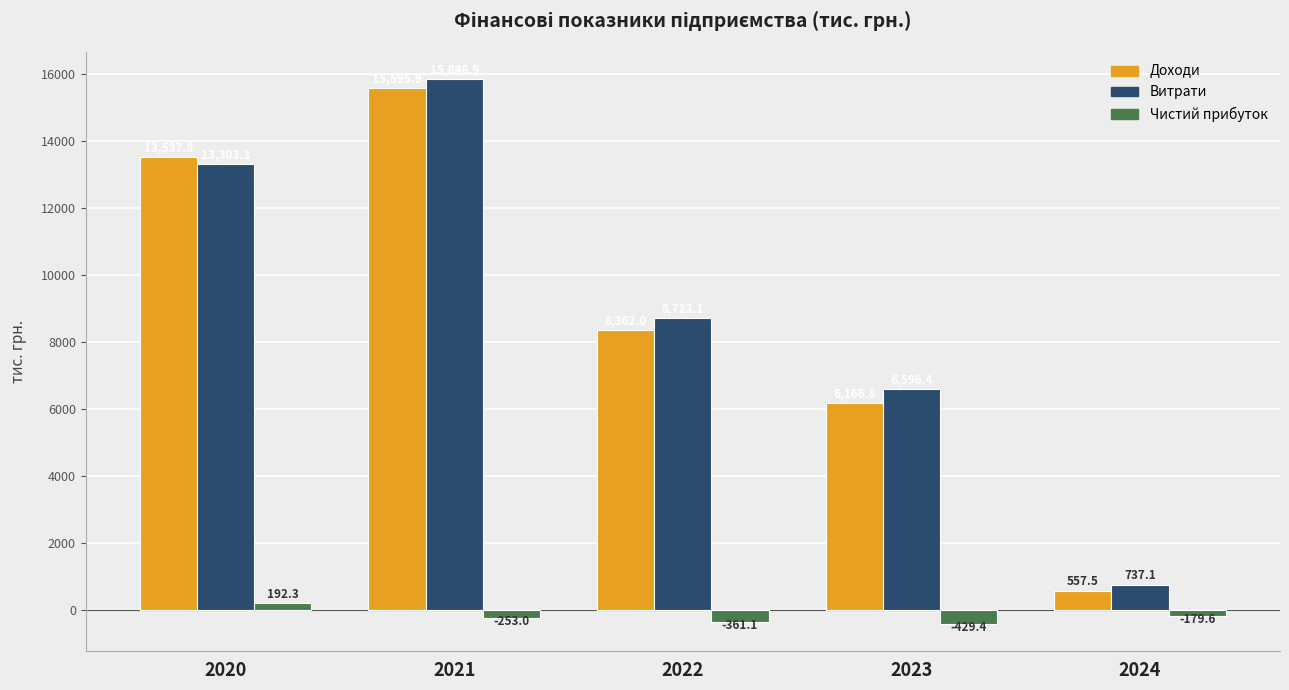

Reading left to right, transcribe all the data shown in this chart.

Доходи: 13537.8	15595.9	8362.0	6166.8	557.5
Витрати: 13303.3	15848.9	8723.1	6596.4	737.1
Чистий прибуток: 192.3	-253.0	-361.1	-429.4	-179.6